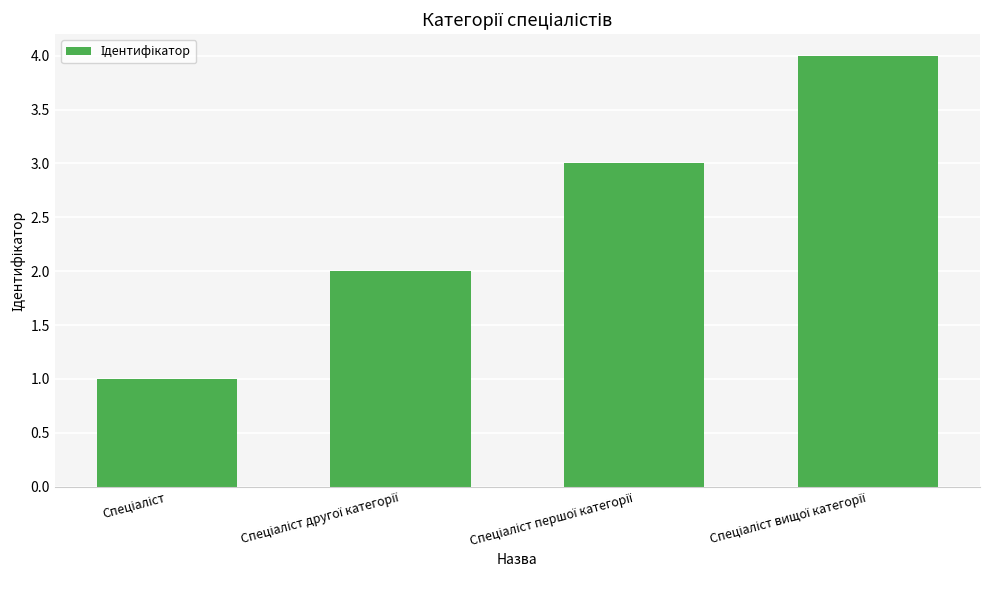

What is the greatest value displayed?

4